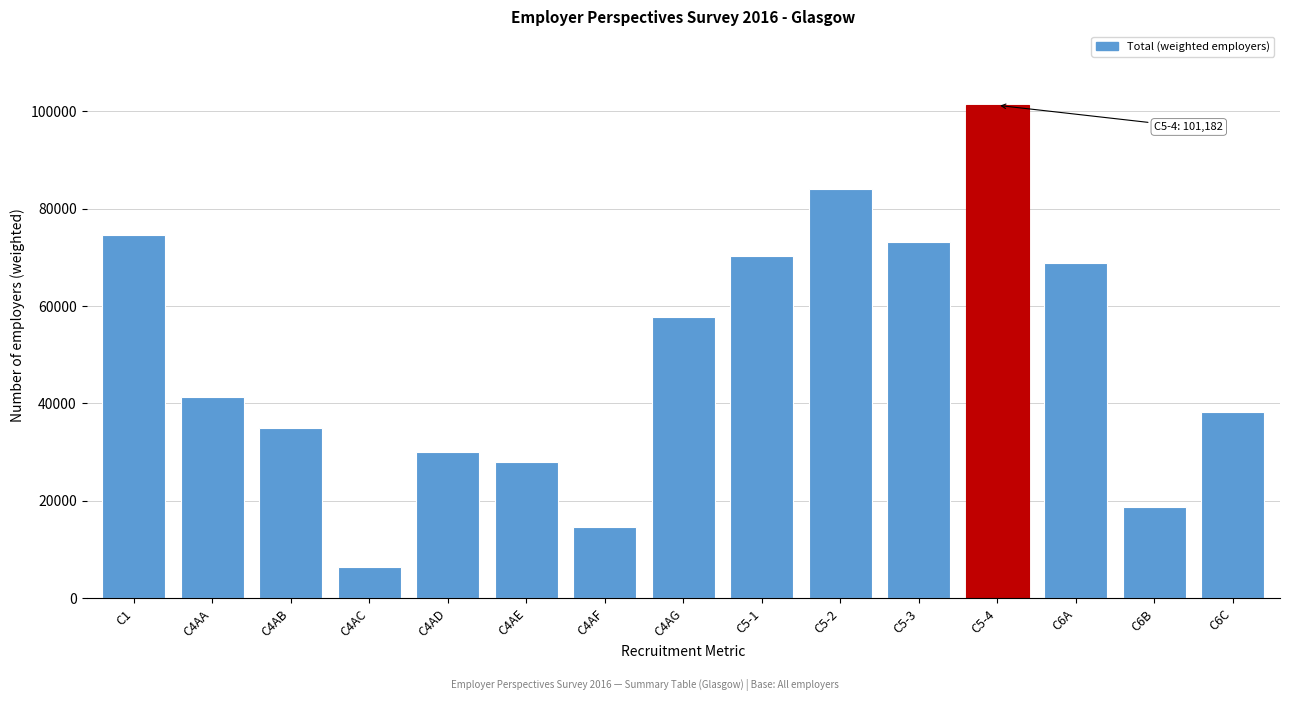

Reading left to right, what are all the values shown in this chart?

C1=74594	C4AA=41315	C4AB=34978	C4AC=6491	C4AD=30082	C4AE=28066	C4AF=14709	C4AG=57652	C5-1=70236	C5-2=83980	C5-3=73128	C5-4=101182	C6A=68762	C6B=18768	C6C=38264